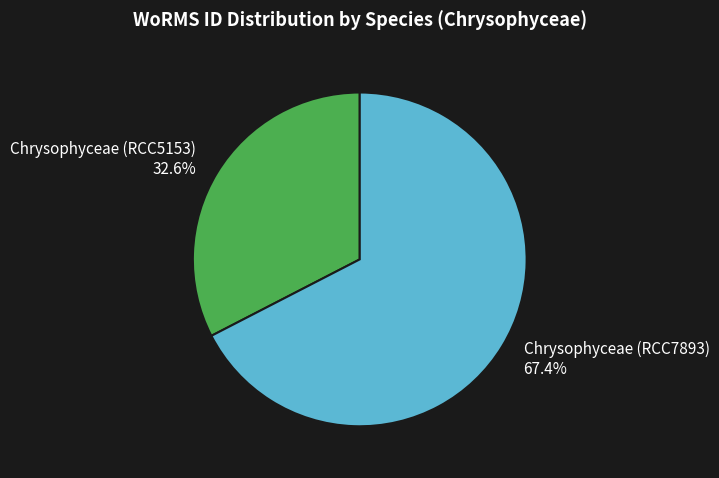

To the nearest percent, what percentage of the pie is Chrysophyceae (RCC7893)?

67%